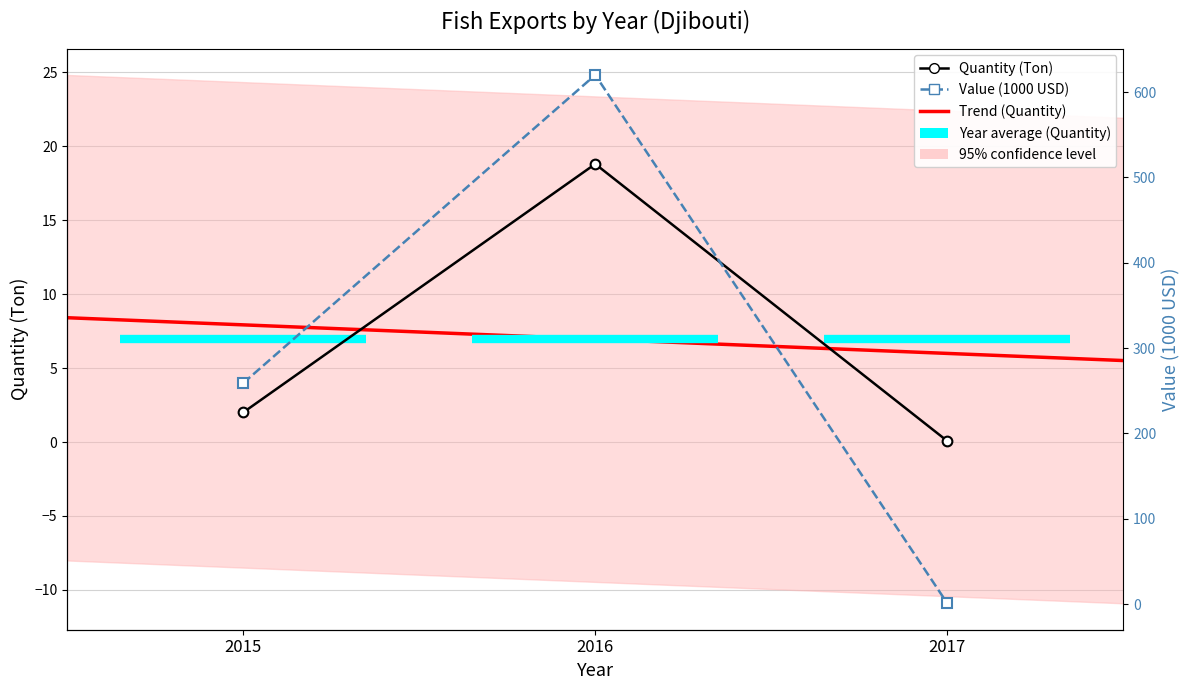

What is the value of the Quantity (Ton) point at the 1st from the left?

2.0